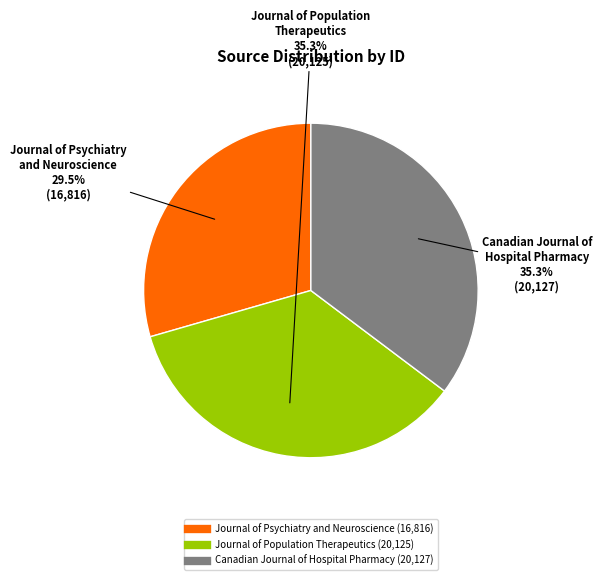

What percentage is NOT represented by Journal of Psychiatry and Neuroscience?

70.5%